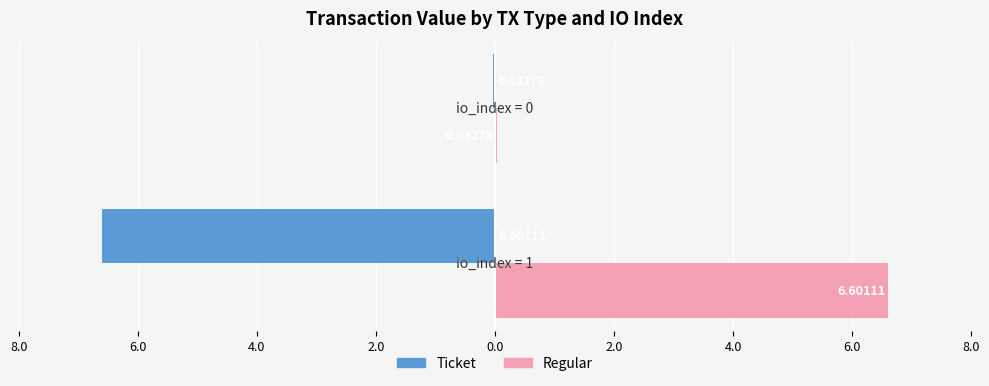

What are all the series names shown in the legend?

Ticket, Regular